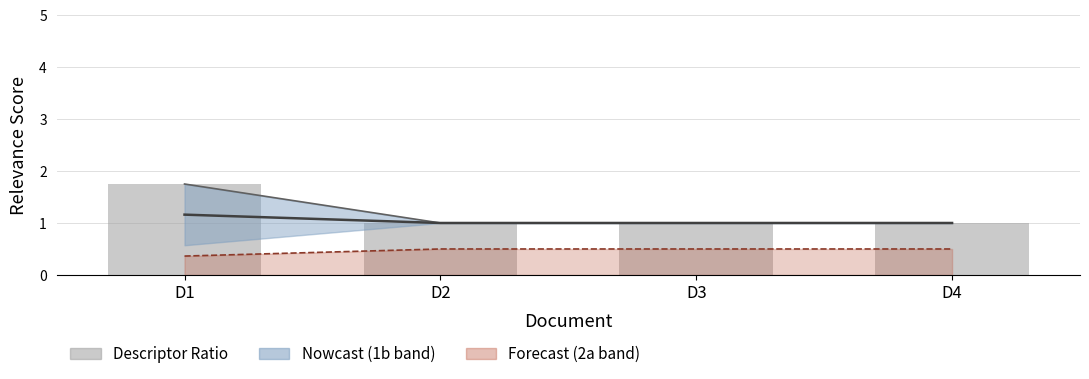

Rank the categories by Formula 2b (Mb/(Q+D)) value from highest to lowest.

D2, D3, D4, D1